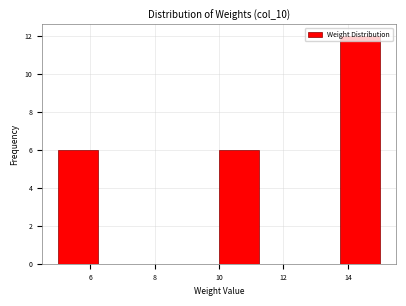

Reading left to right, list every bar in this chart as the range it spans on the x-axis followed by its height. Neither the bar edges nor the heights are printed on the chart, so give them approximately, as read against the axes.

5.00 to 6.25: 6
6.25 to 7.50: 0
7.50 to 8.75: 0
8.75 to 10.00: 0
10.00 to 11.25: 6
11.25 to 12.50: 0
12.50 to 13.75: 0
13.75 to 15.00: 12